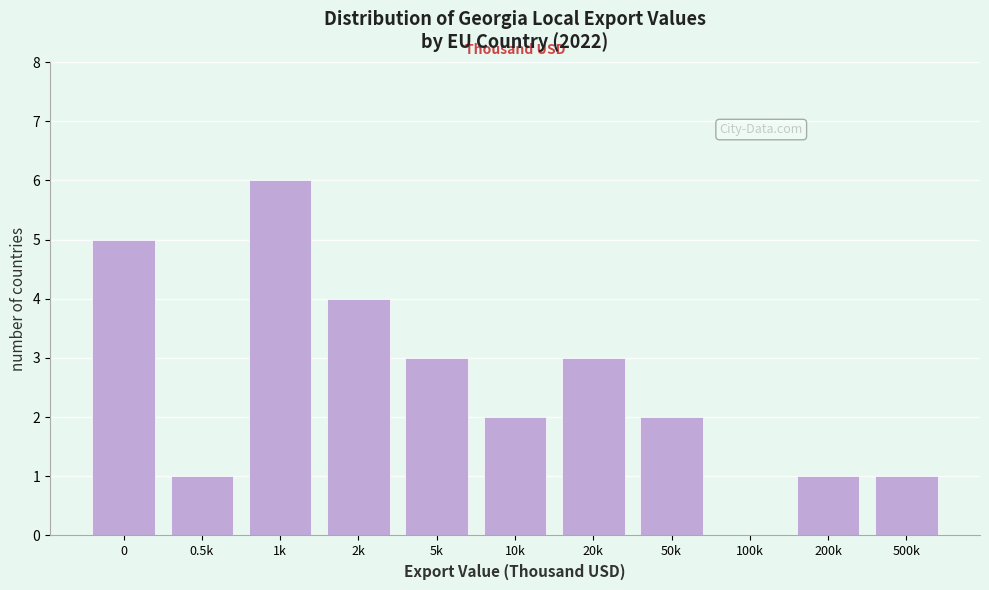

Reading left to right, extract all data points from this chart.

0=5	0.5k=1	1k=6	2k=4	5k=3	10k=2	20k=3	50k=2	100k=0	200k=1	500k=1